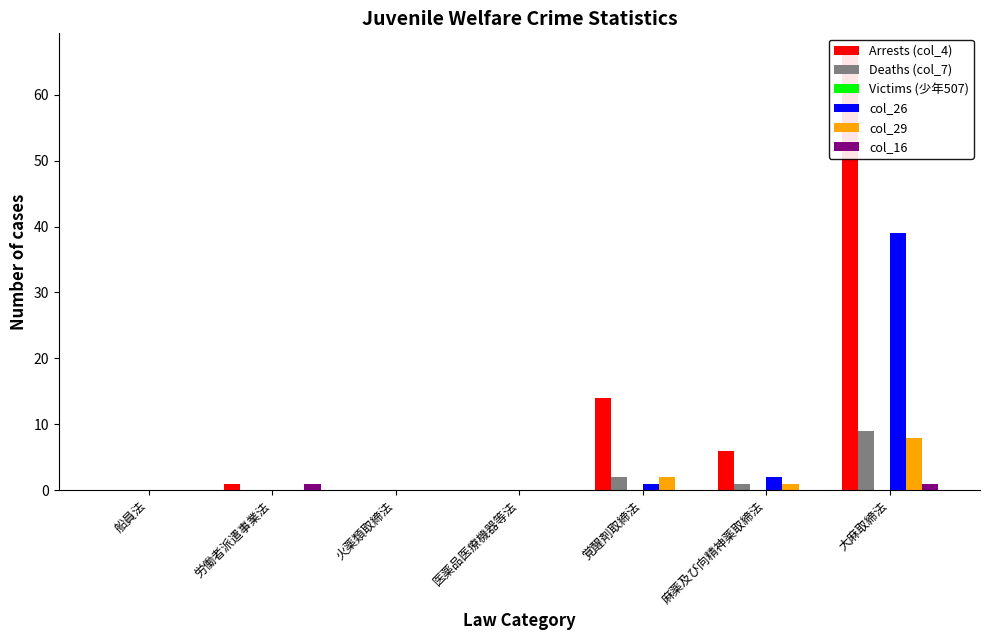

What is the label of the 4th bar from the left?

医薬品医療機器等法